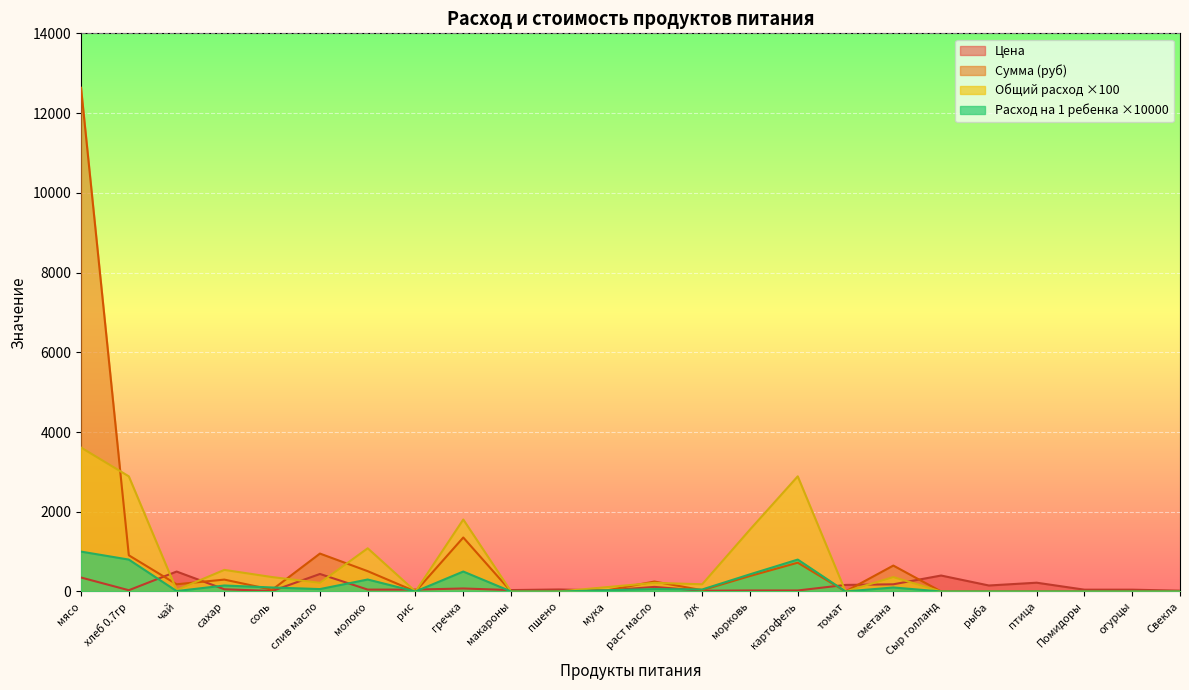

Between сахар and рыба, which series saw the biggest shift?

Общий расход ×100